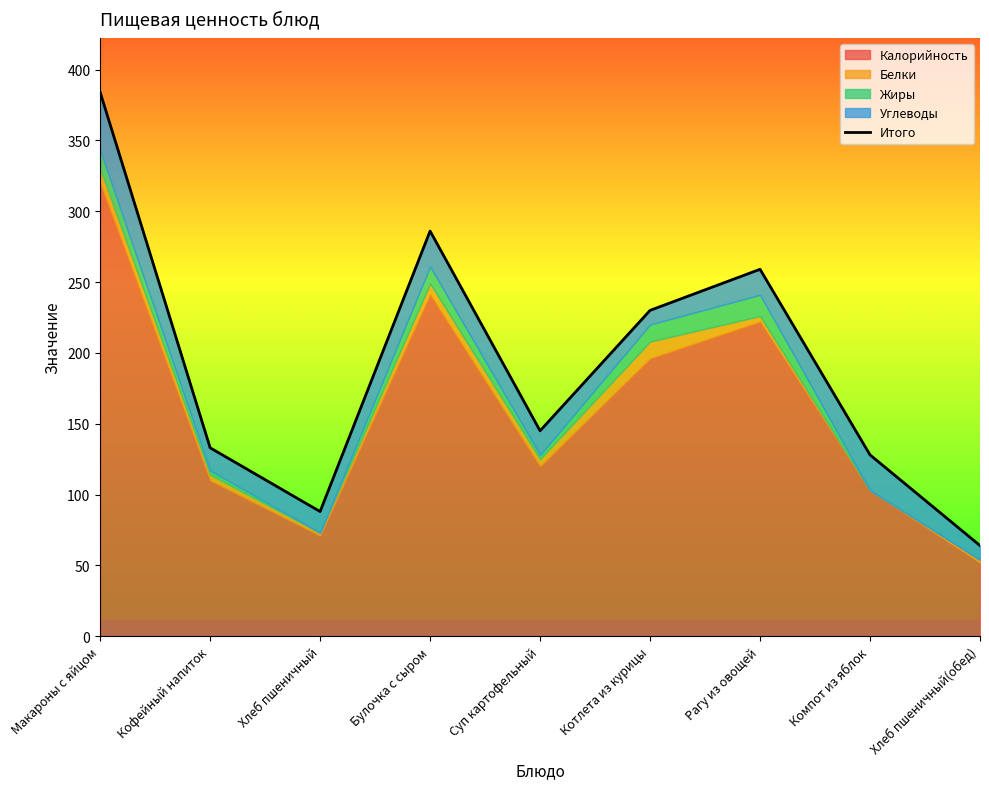

Where is the first local minimum?

Хлеб пшеничный